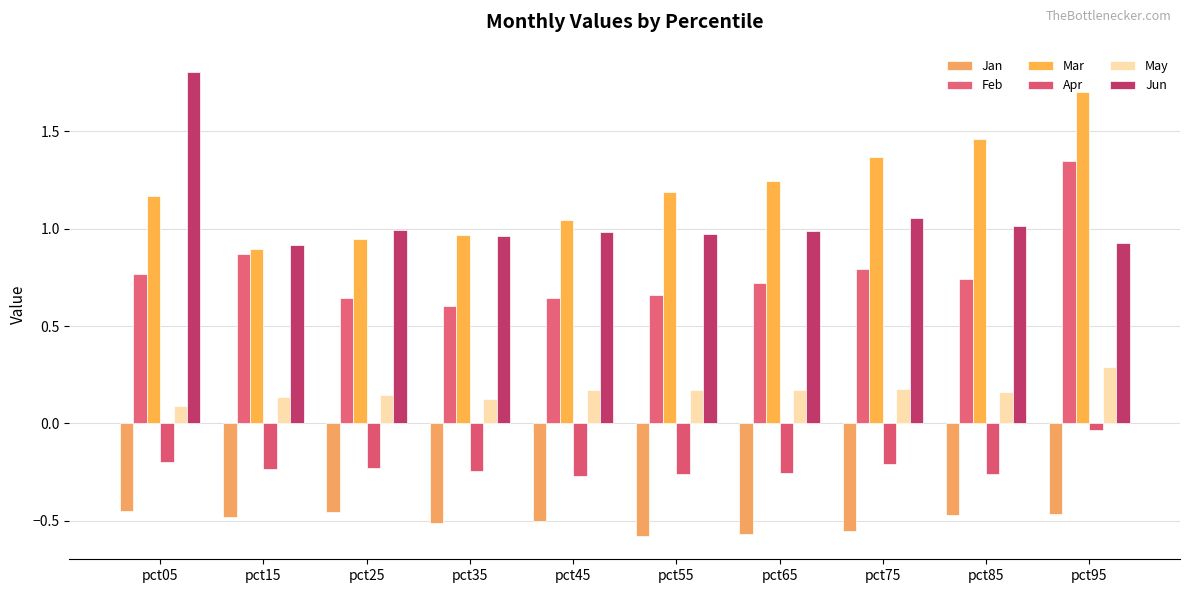

What is the value of the Jan bar at the 8th from the left?

-0.6